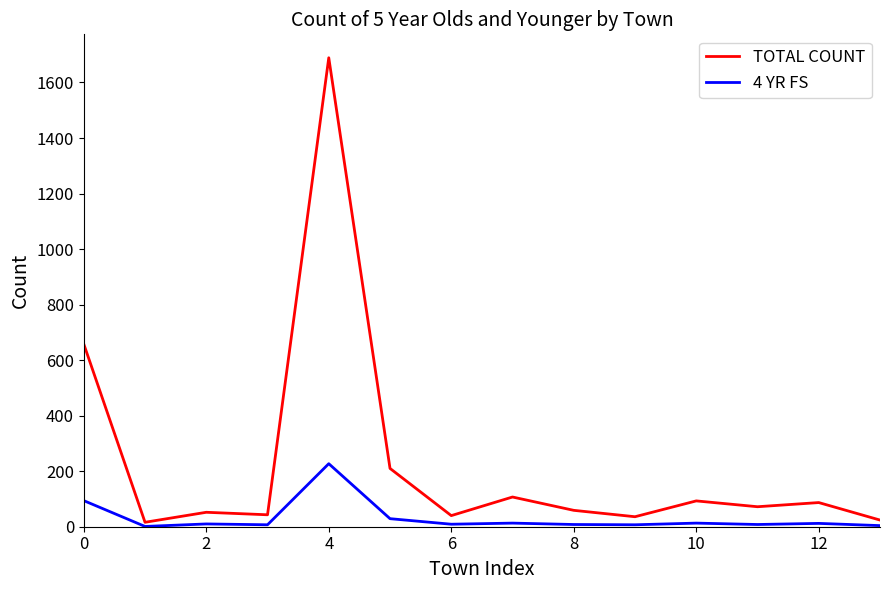

List the series in order of their overall mean, lowest first.

4 YR FS, TOTAL COUNT